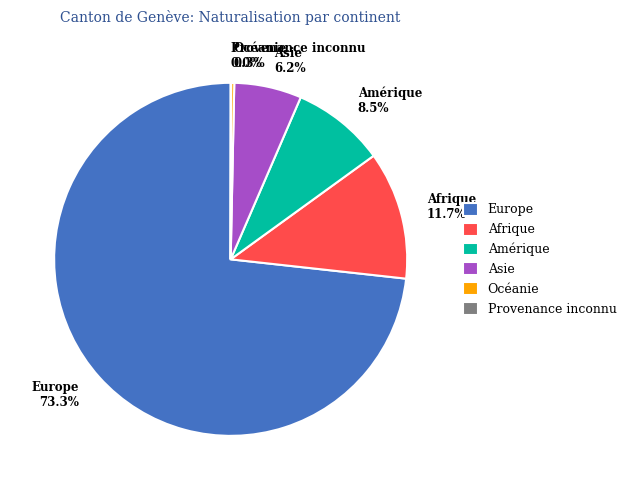

Between Asie and Afrique, which is larger?

Afrique